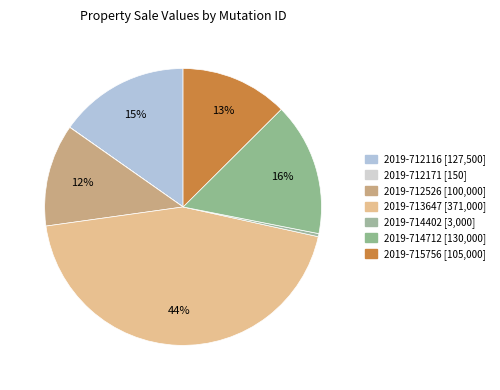

What percentage is the 2019-713647 slice, to the nearest percent?

44%